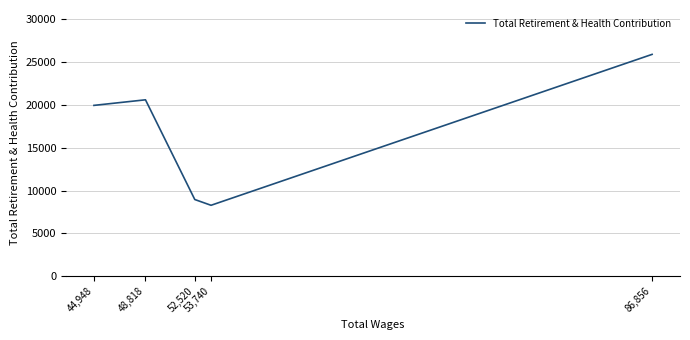

How many interior local valleys (lower than both neighbors) does the data have?

1